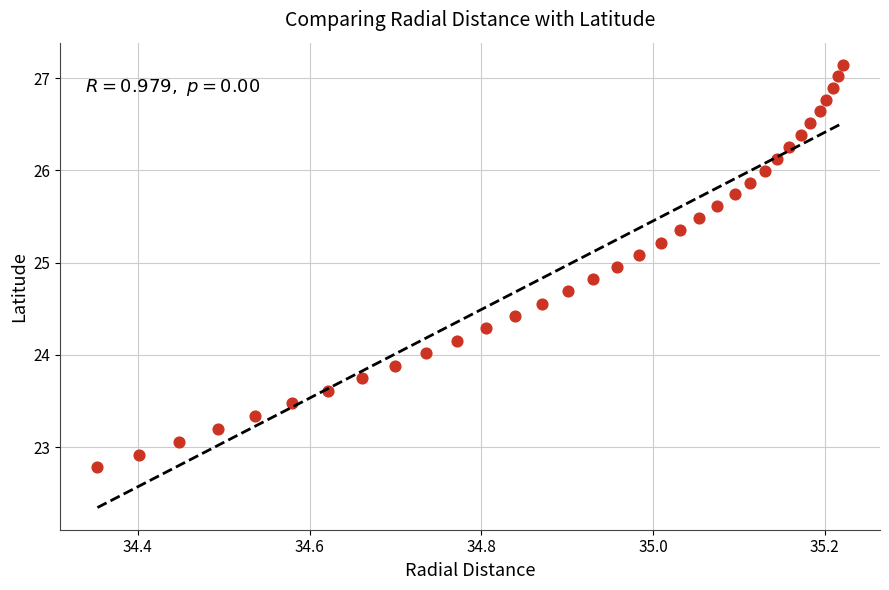

What is the range of Y values (max minus min)?

4.4